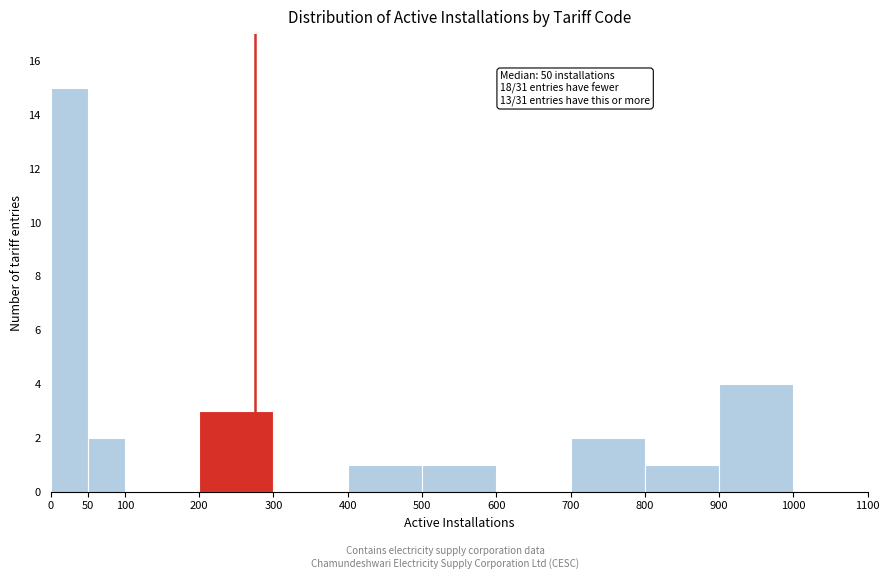

Which range on the x-axis has the tallest bar?

0 to 50